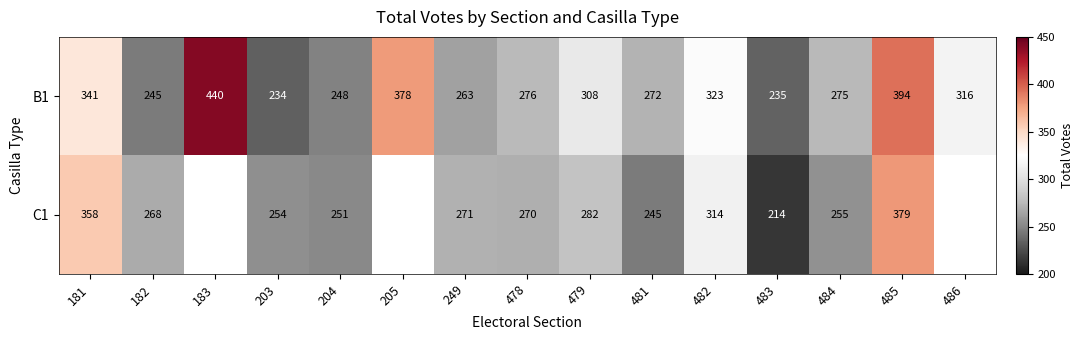

What is the minimum value shown in the chart?

214.0